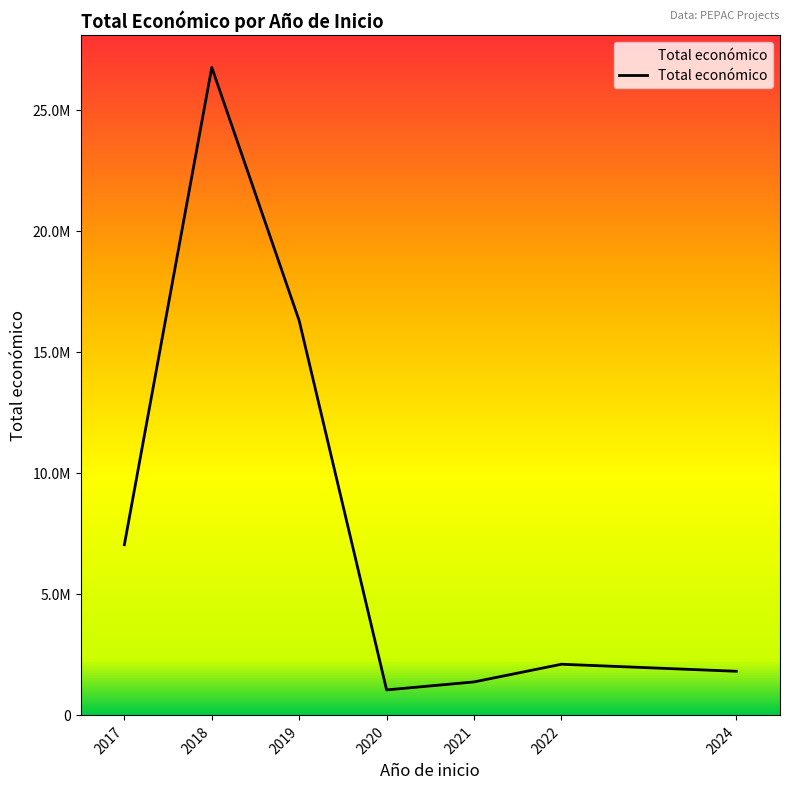

What is the approximate value at 2021, to the nearest 10?

1361890